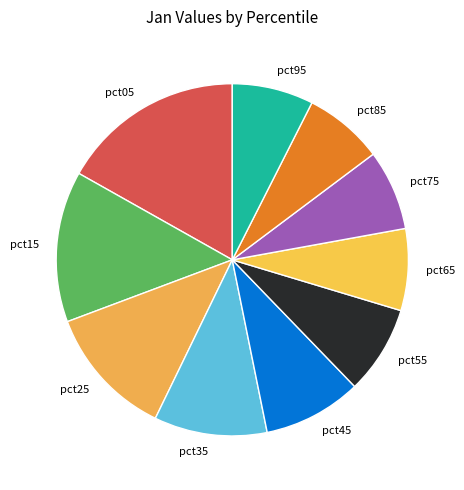

Between pct65 and pct35, which is larger?

pct35